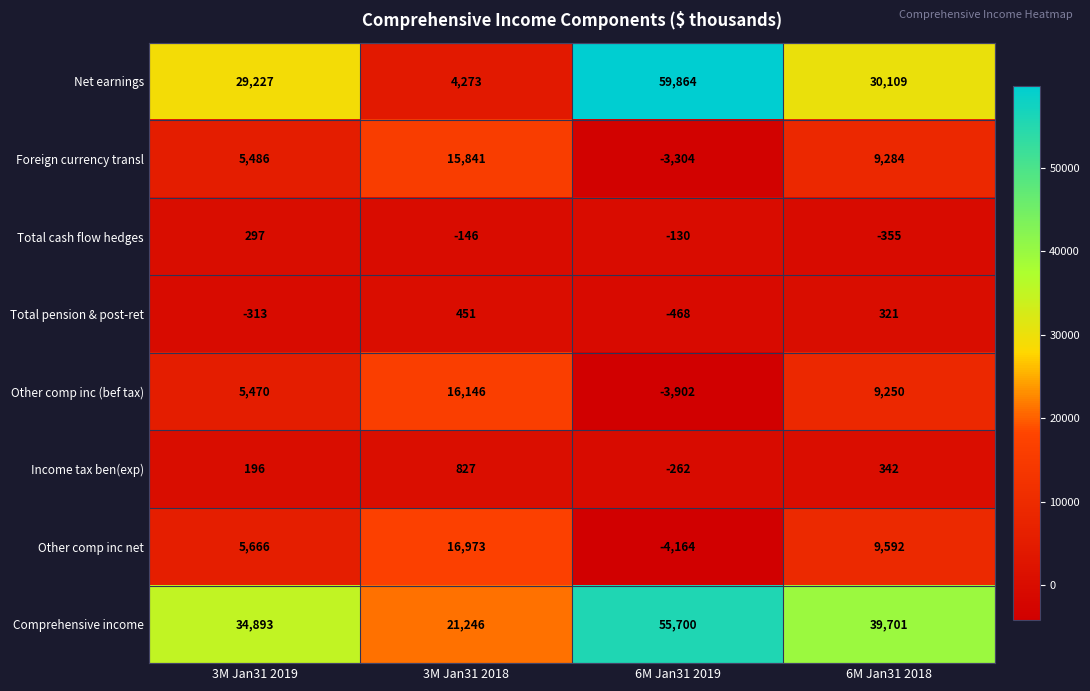

The value of Foreign currency transl at 3M Jan31 2018 is 15841. True or false?

True